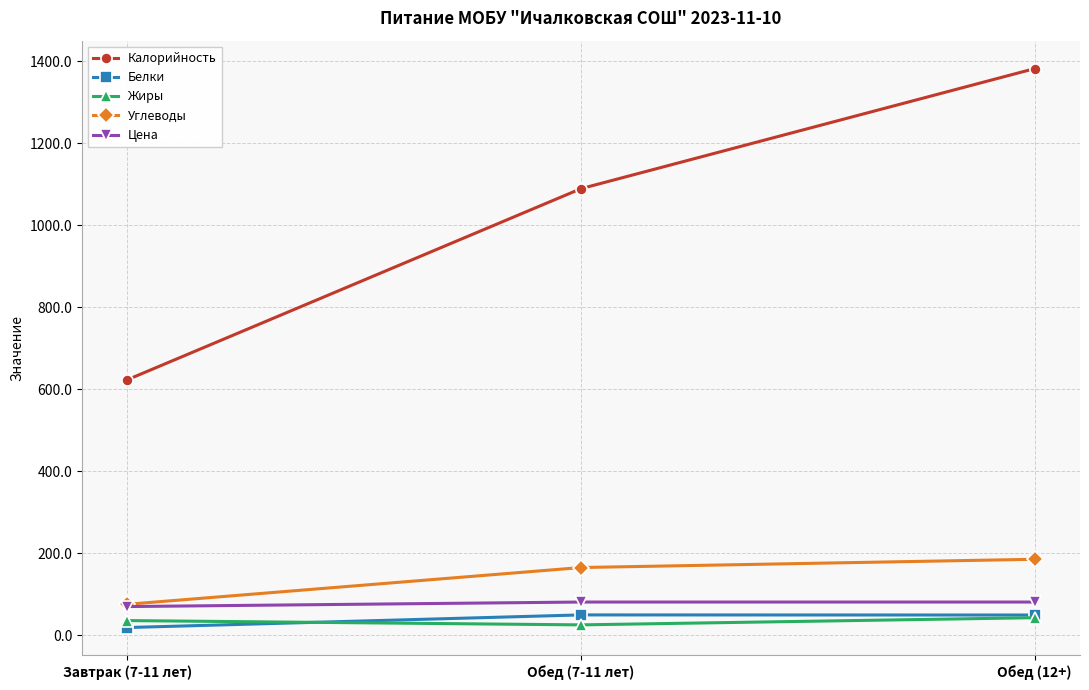

What is the minimum value for Углеводы?

75.1